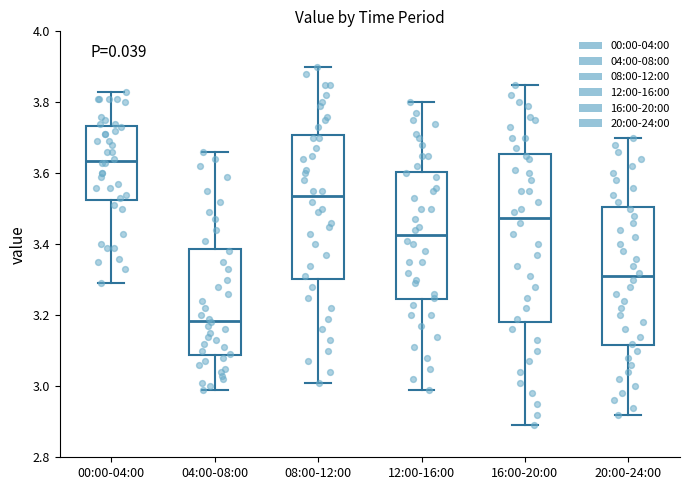

Which box is the tallest, from its lower edge to its upper edge?

16:00-20:00